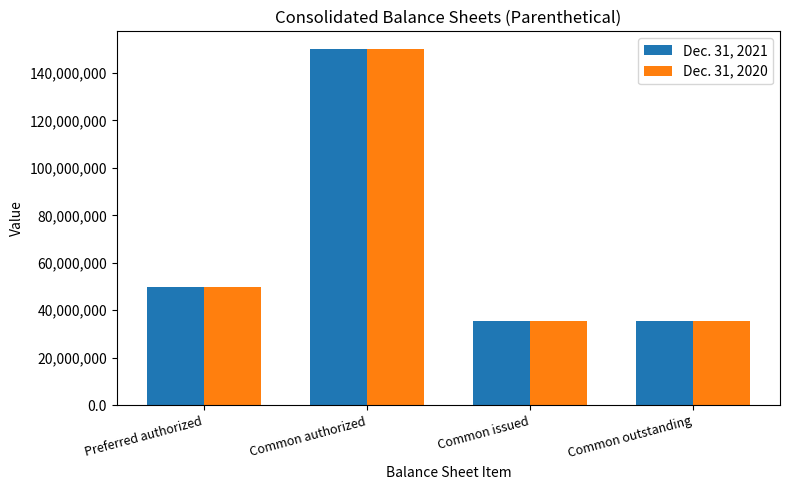

Reading left to right, list all the values displayed in this chart.

Dec. 31, 2021: 50000000	150000000	35540000	35540000
Dec. 31, 2020: 50000000	150000000	35540000	35540000